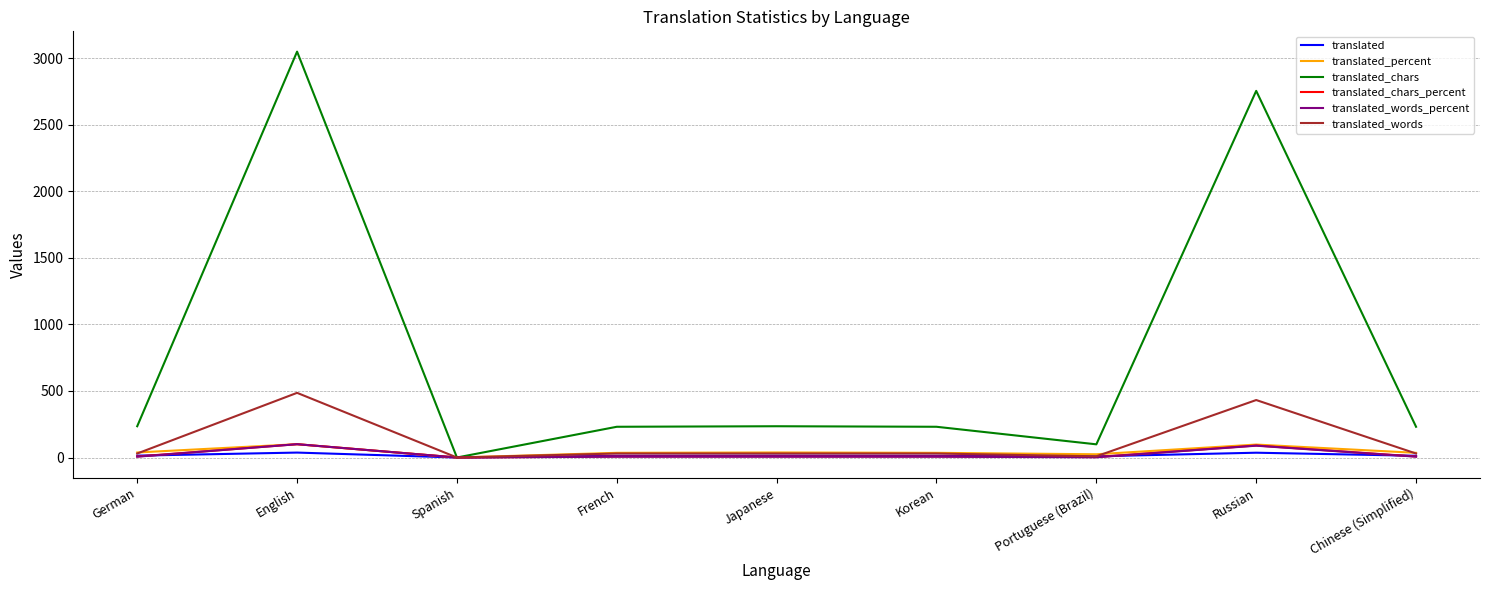

The value of translated at Chinese (Simplified) is 13.0. True or false?

True